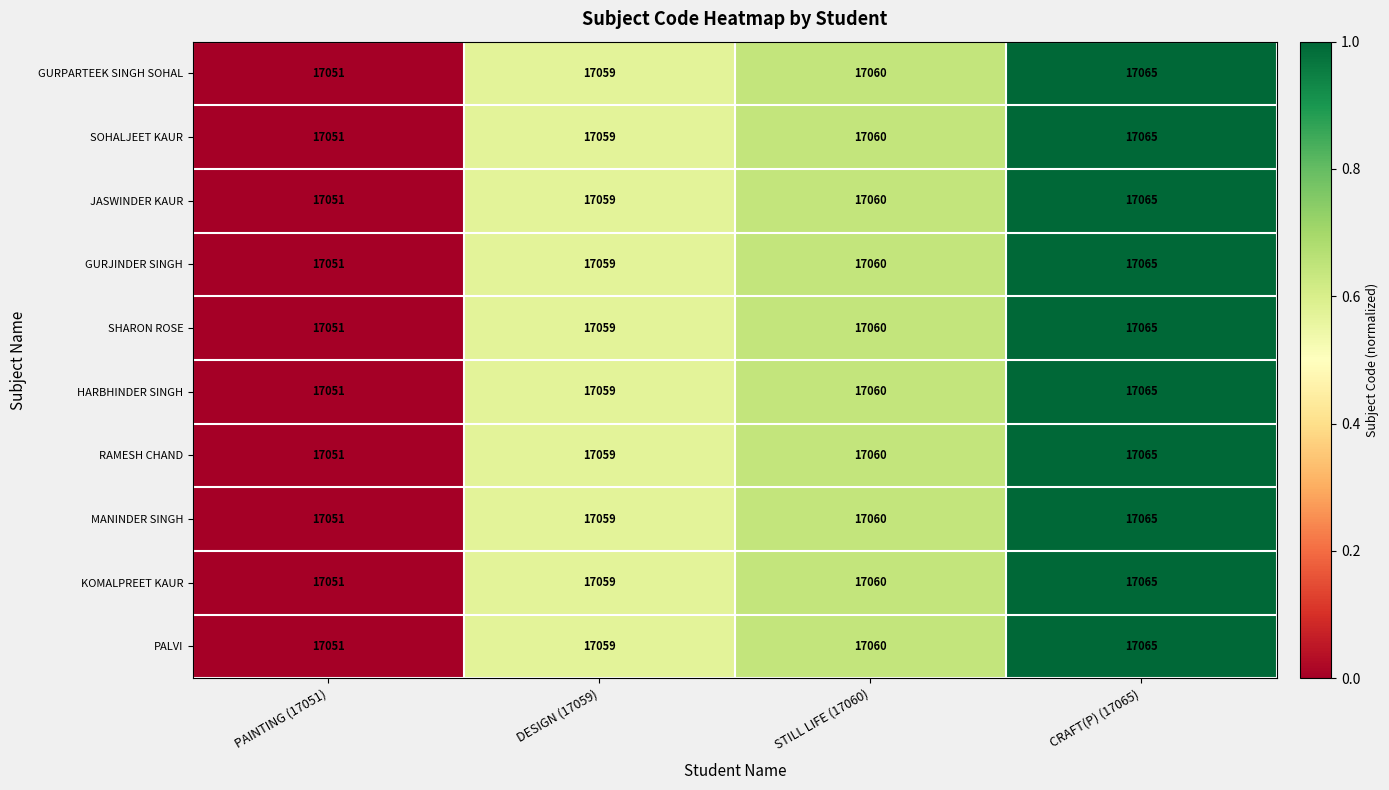

At which label is KOMALPREET KAUR closest to 17058?

DESIGN (17059)